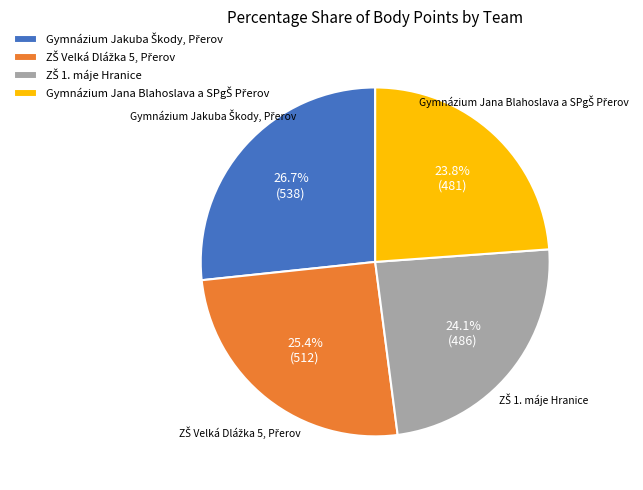

Is there any slice that represents more than half of the pie?

No